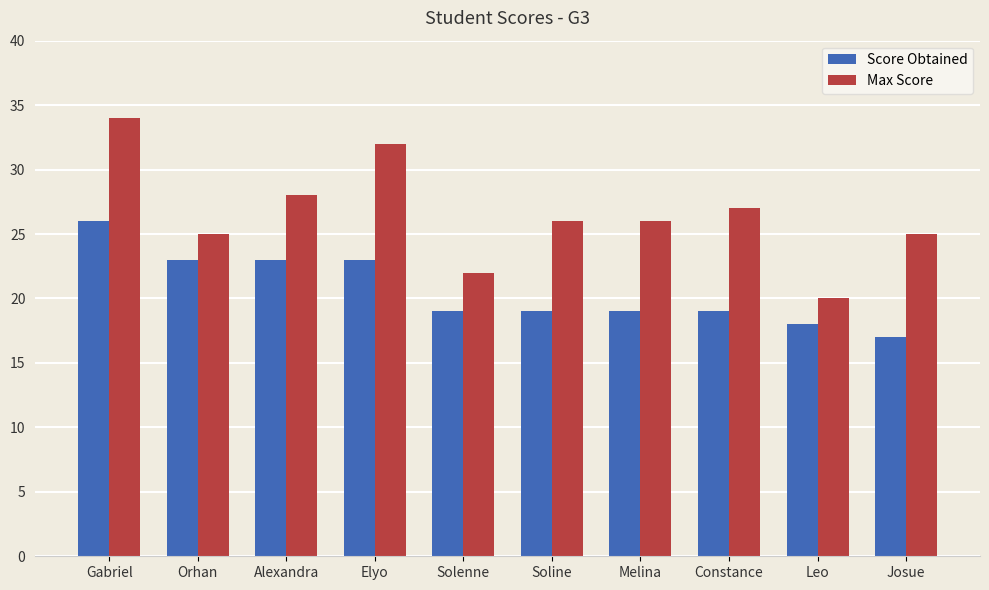

Which series has the widest spread of values?

Max Score